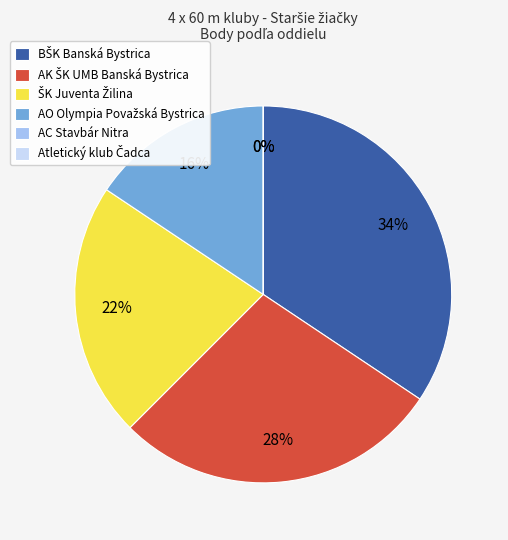

How much of the chart is everything except BŠK Banská Bystrica?

65.6%